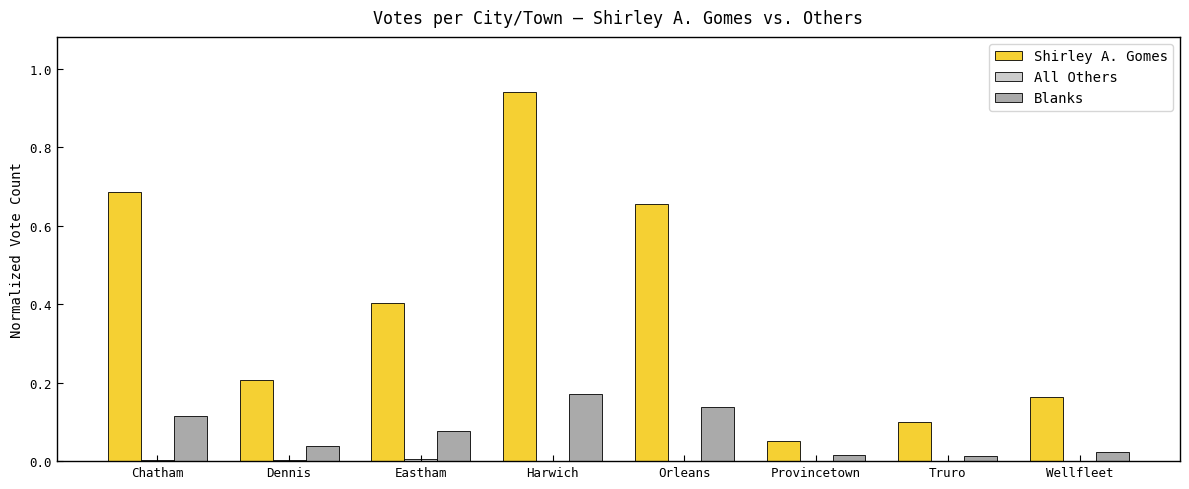

What position from the right is Provincetown?

3